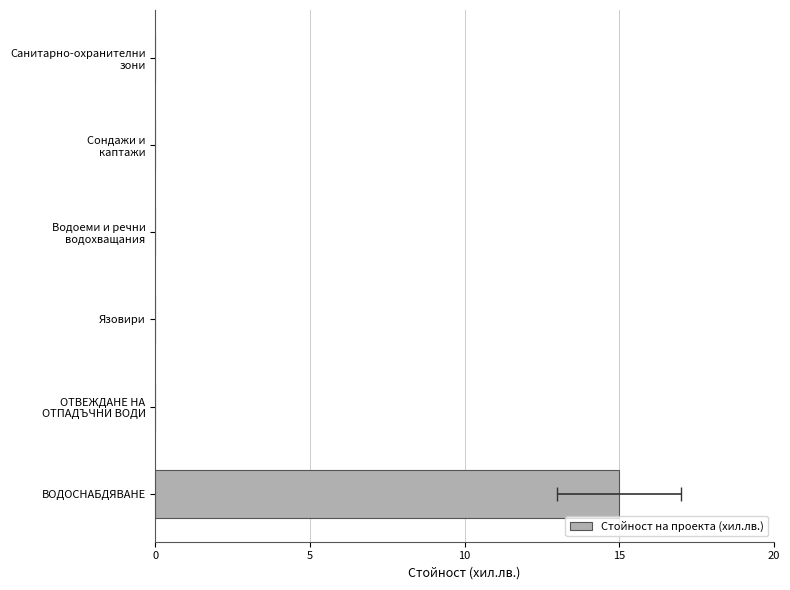

Reading left to right, transcribe all the data shown in this chart.

15	0	0	0	0	0